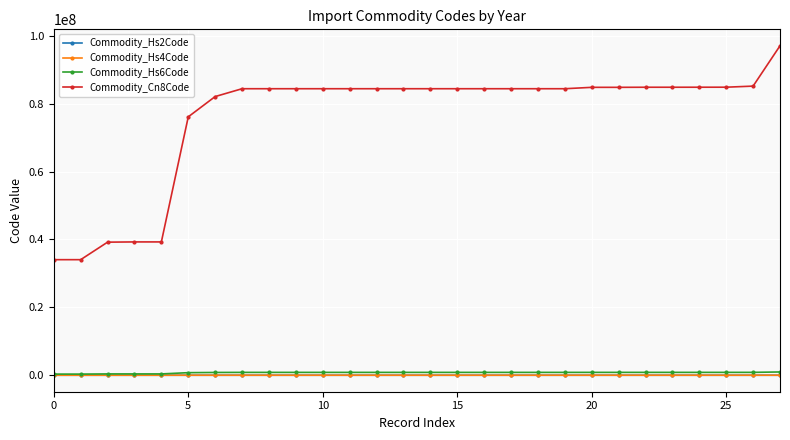

At how many categories does at least one series exceed 55475346?

23